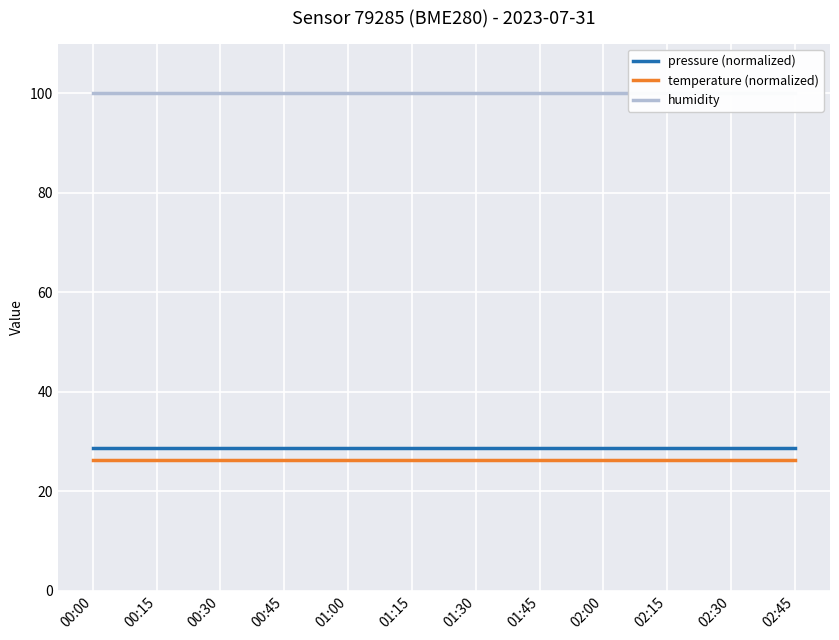

What are all the series names shown in the legend?

pressure (normalized), temperature (normalized), humidity